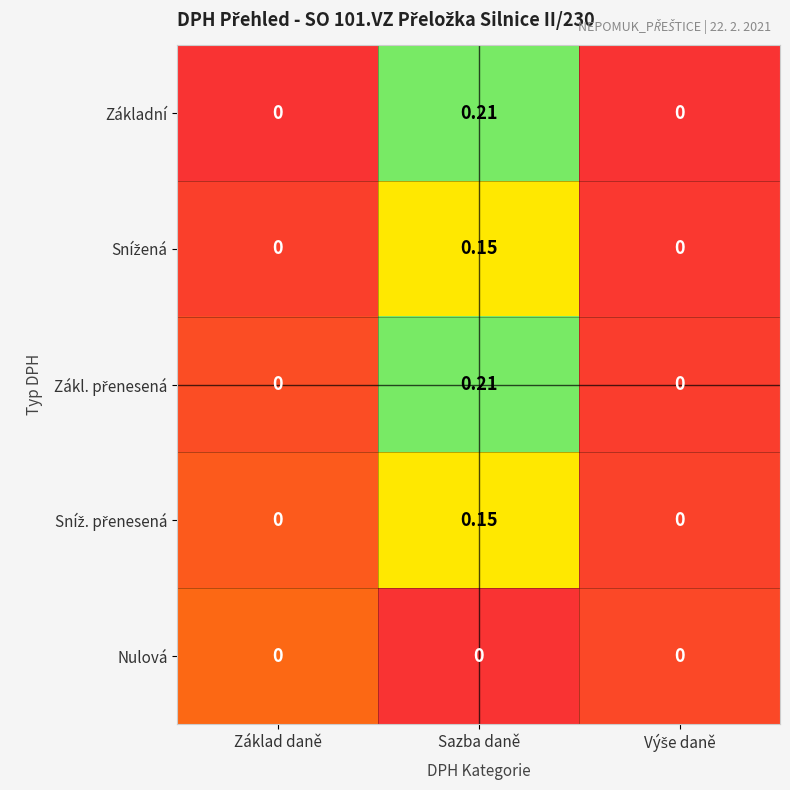

At which category is the sum across all series the highest?

Sazba daně